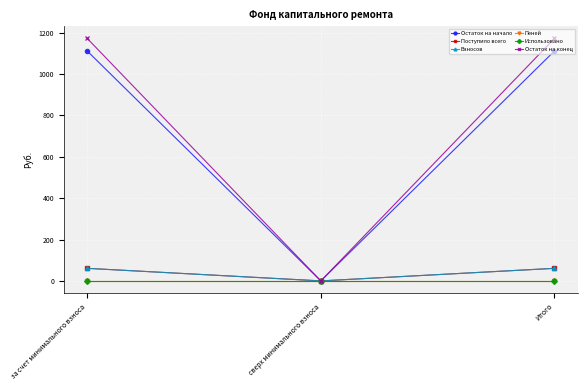

What is the average value of the Остаток на начало series?

740.5